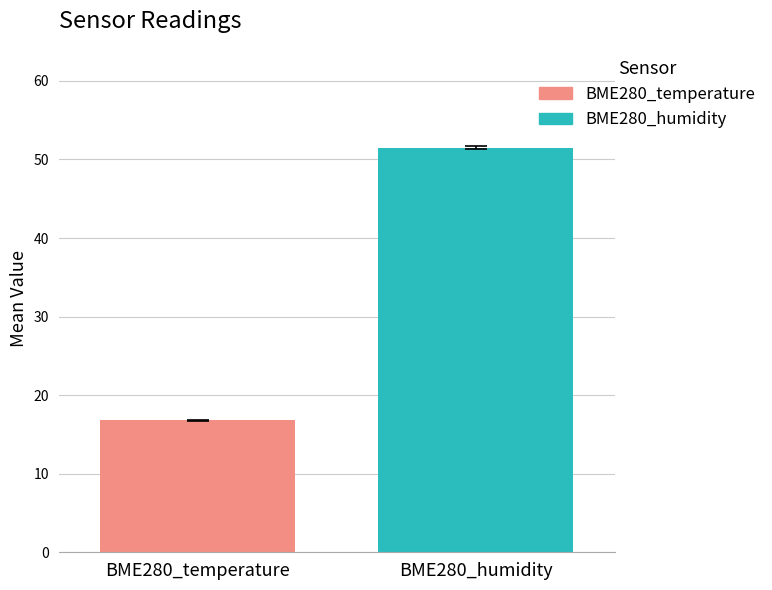

List the series in order of their overall mean, lowest first.

BME280_temperature, BME280_humidity